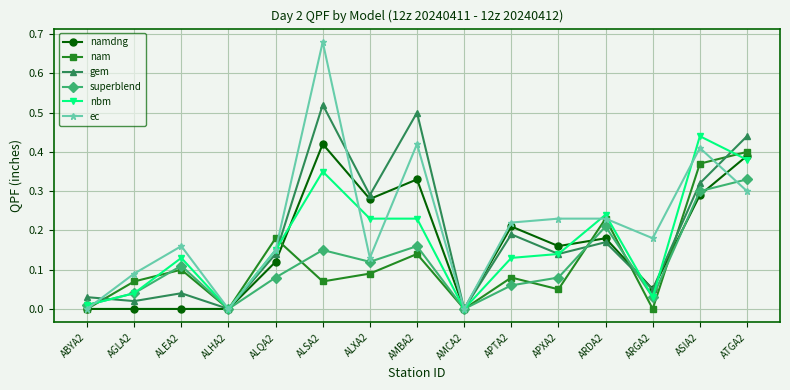

Does the chart display data point markers on the line(s)?

Yes